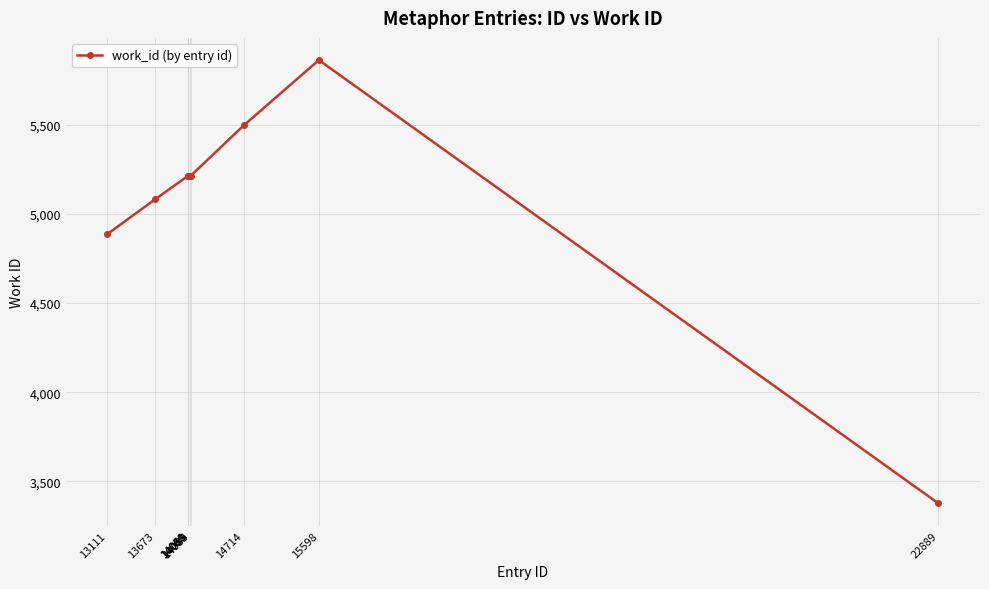

Reading right to left, extract all data points from this chart.

3376	5864	5497	5214	5214	5214	5214	5214	5083	4888